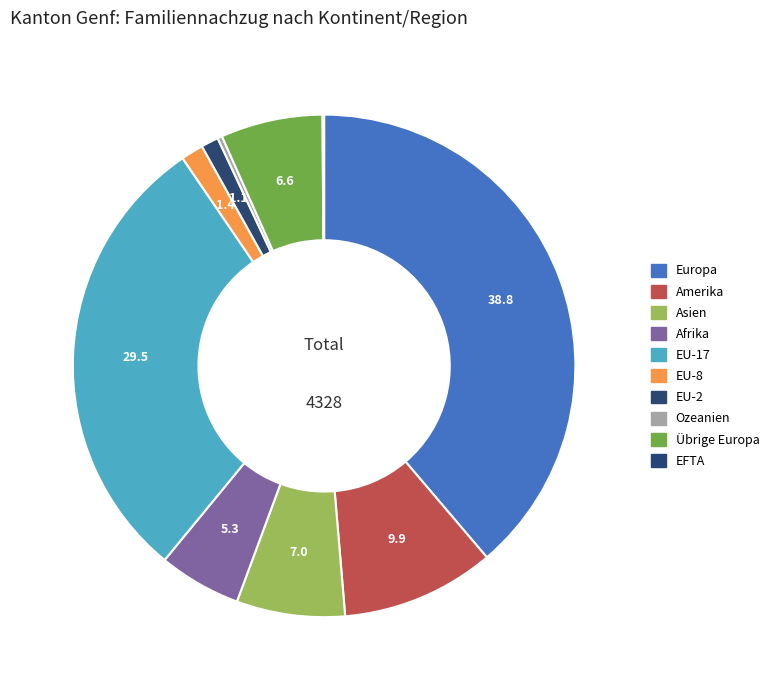

Count the number of slices in the pie.

10